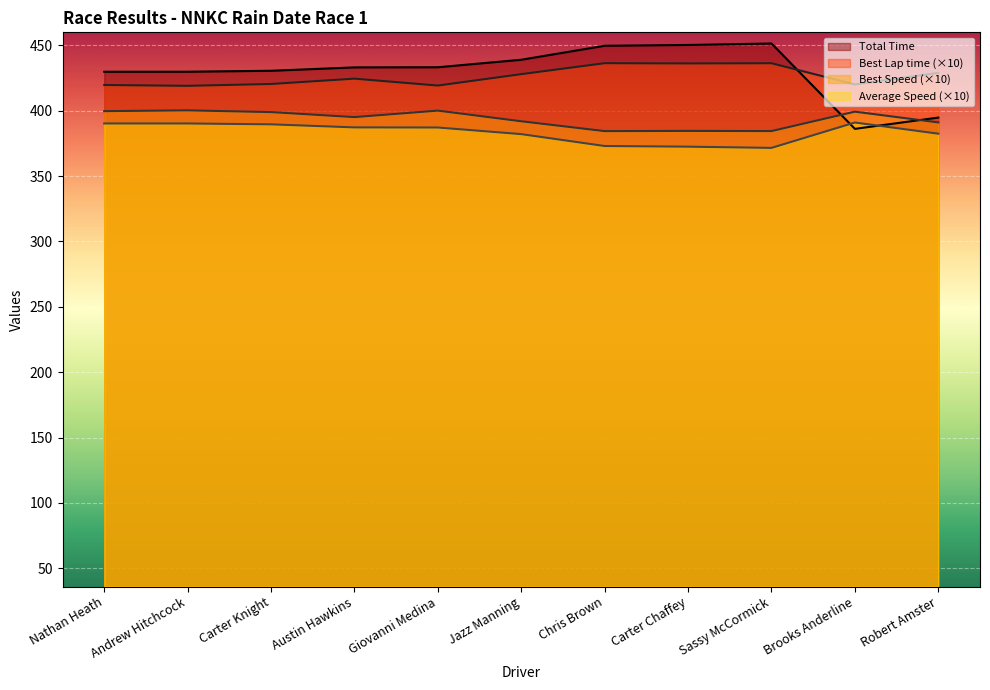

Does the chart display data point markers on the line(s)?

No